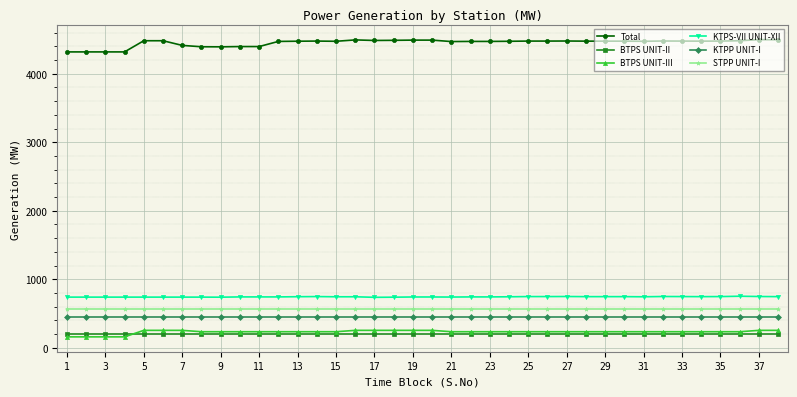

What is the value of the STPP UNIT-I point at the 38th from the left?

565.5